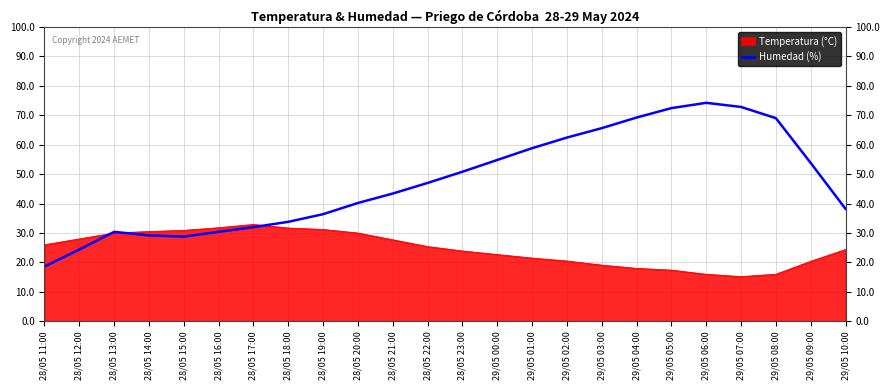

Is the value of Humedad (%) at 28/05 20:00 greater than the value of Temperatura (°C) at 29/05 00:00?

Yes